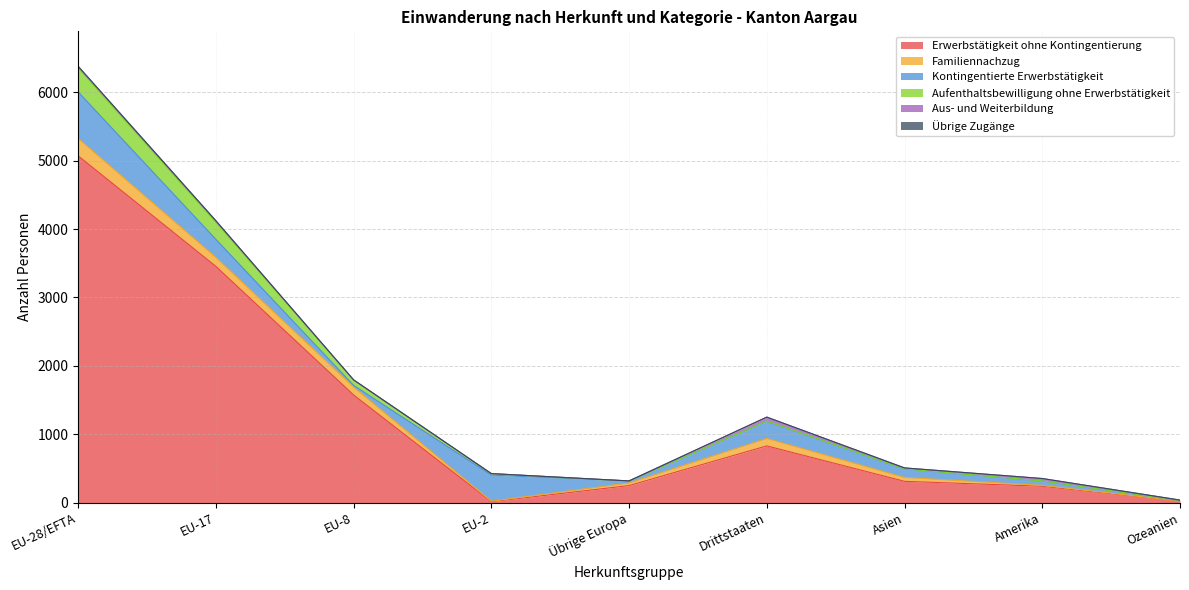

What is the label of the 9th point from the left?

Ozeanien